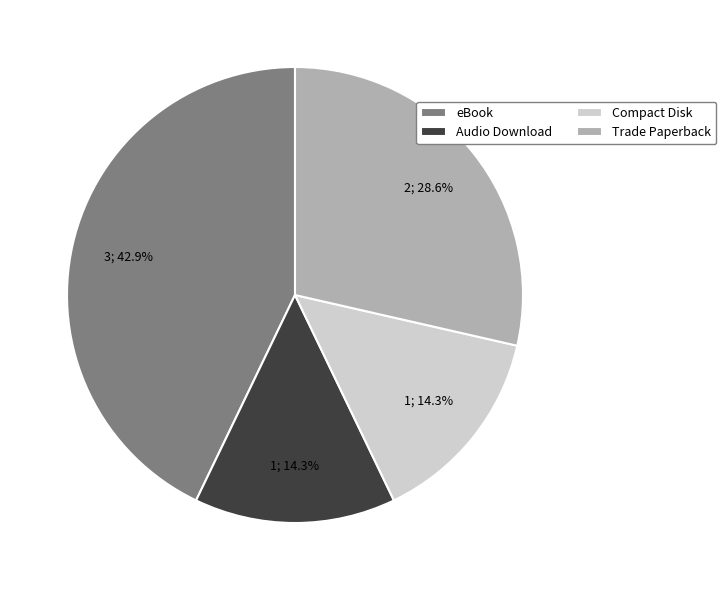

Which category has the biggest portion of the pie?

eBook